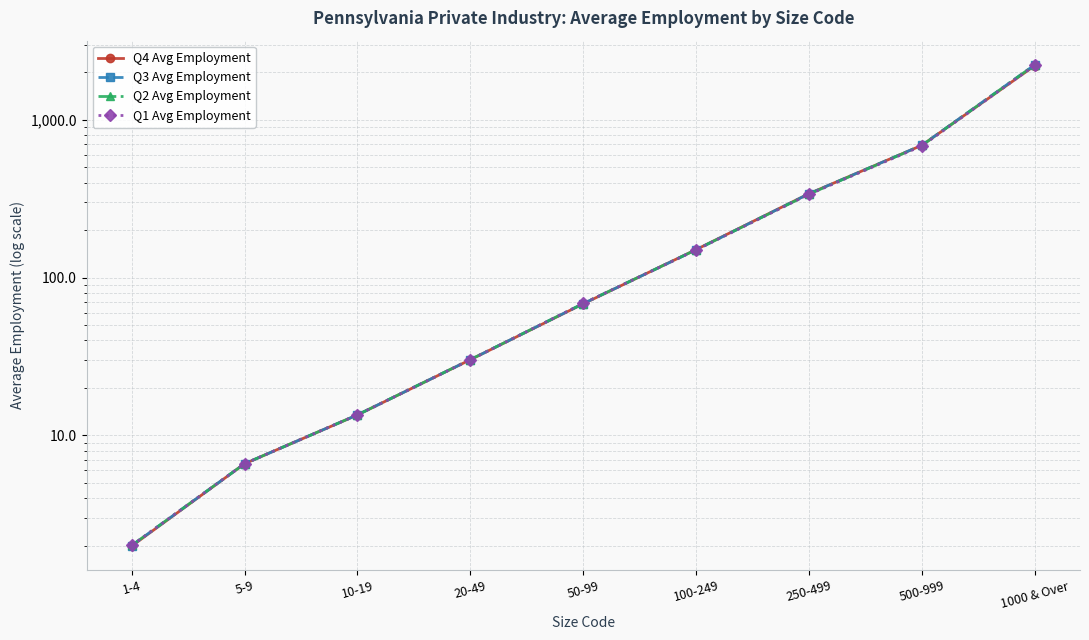

Rank the series by their maximum value, from lowest to highest.

Q4 Avg Employment, Q1 Avg Employment, Q2 Avg Employment, Q3 Avg Employment